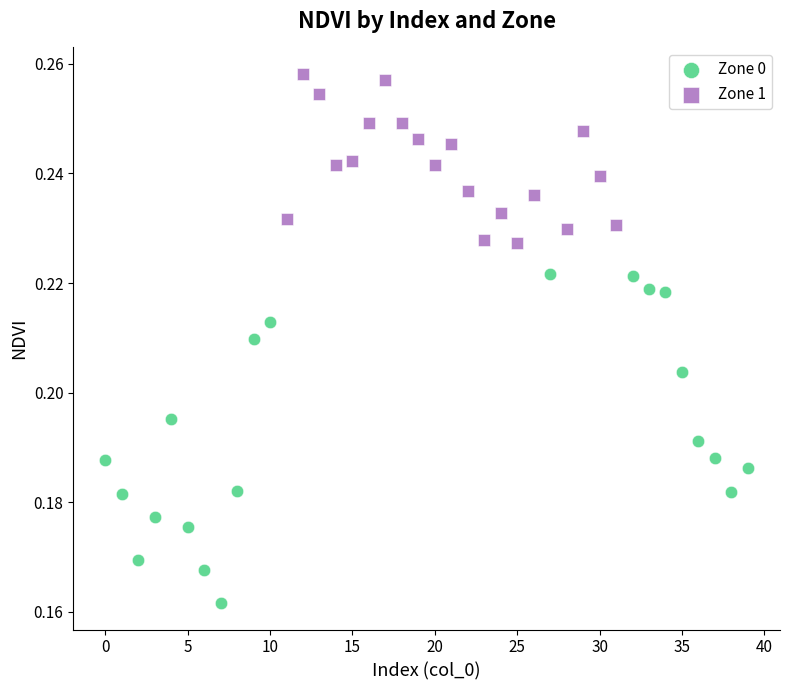

Which series reaches the minimum Y coordinate?

Zone 0